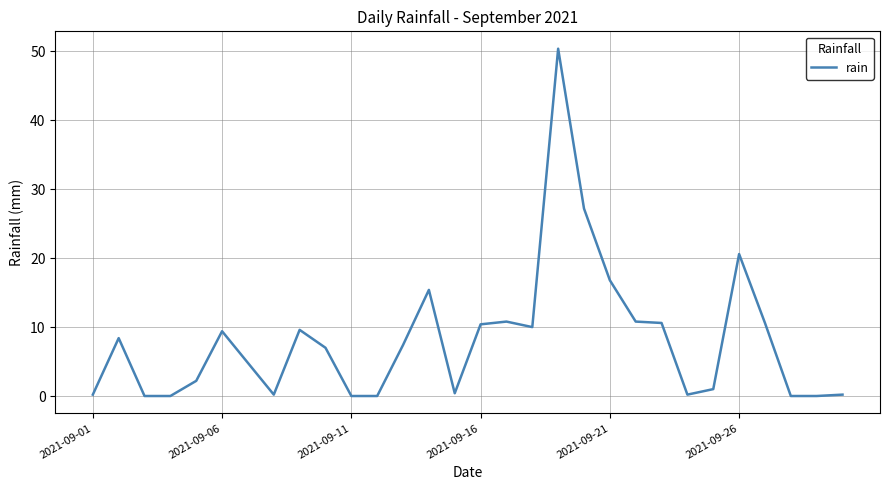

How many lines are shown in the chart?

1